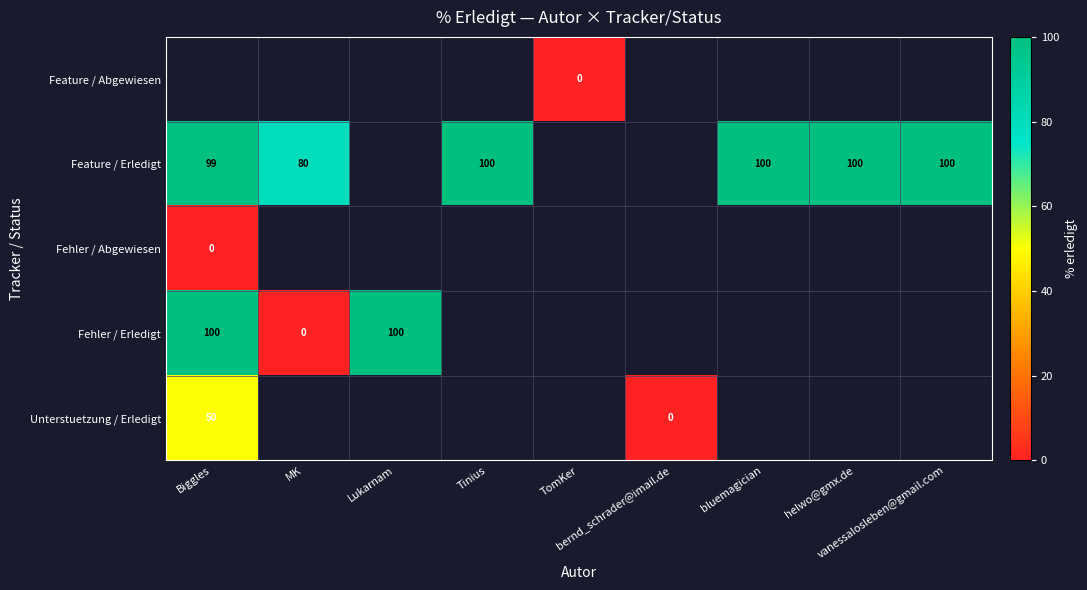

Which series has the widest spread of values?

Fehler / Erledigt